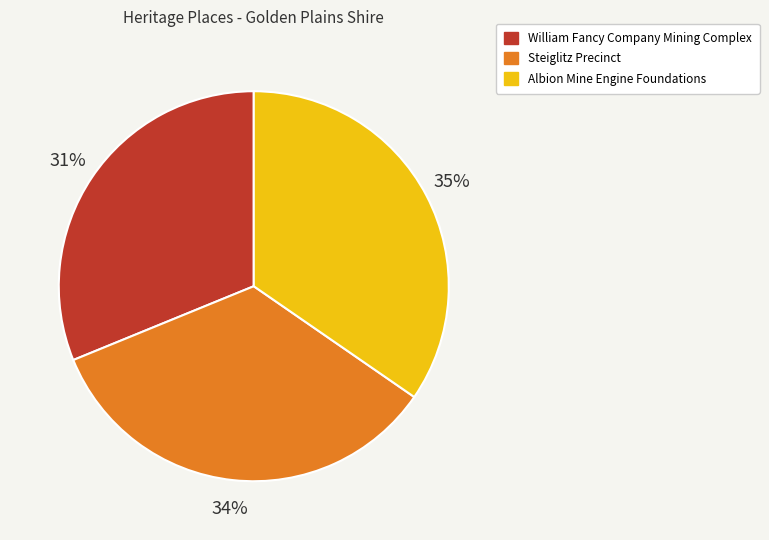

Does any single category account for the majority?

No